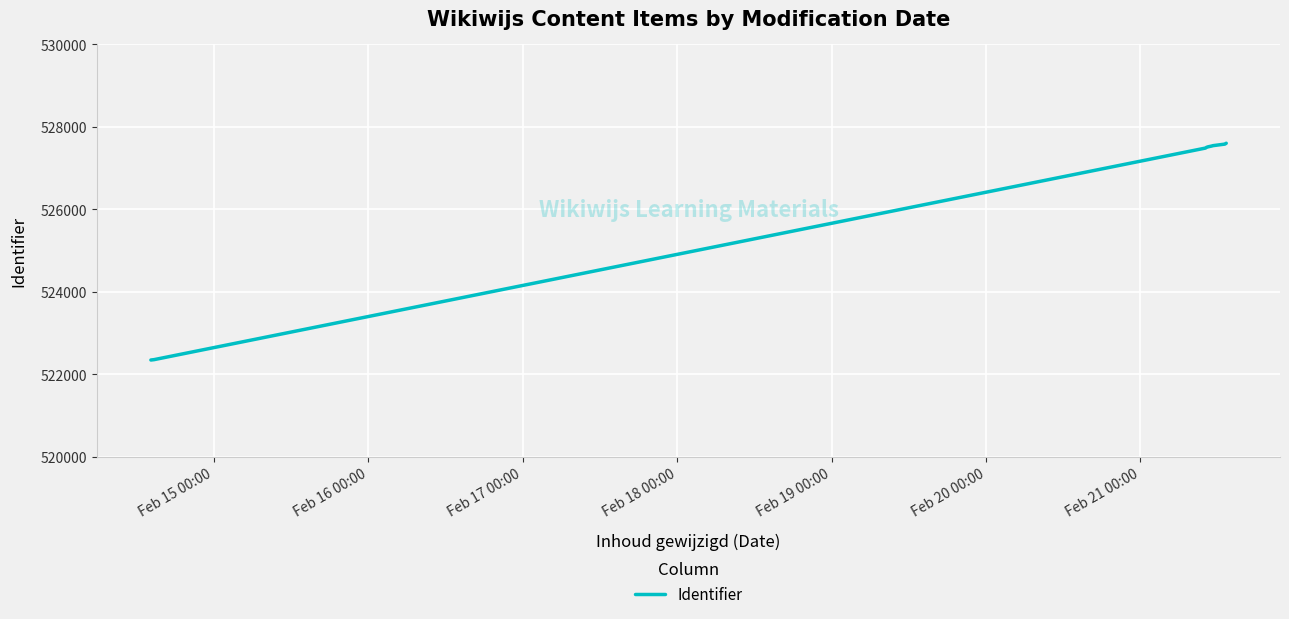

Does the chart have visible grid lines?

Yes